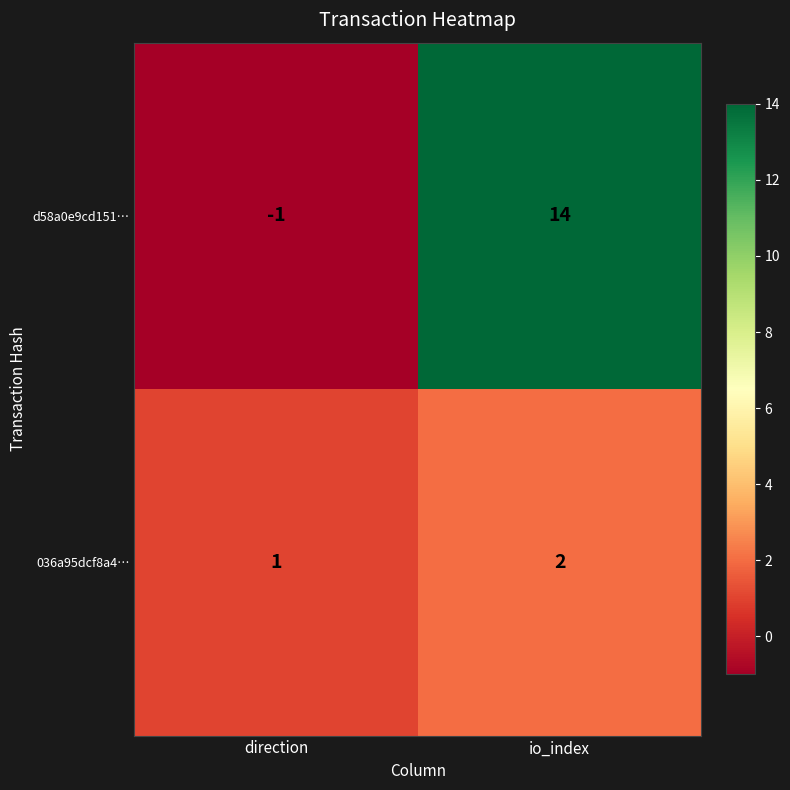

Reading left to right, list all the values displayed in this chart.

d58a0e9cd151…: direction=-1	io_index=14
036a95dcf8a4…: direction=1	io_index=2